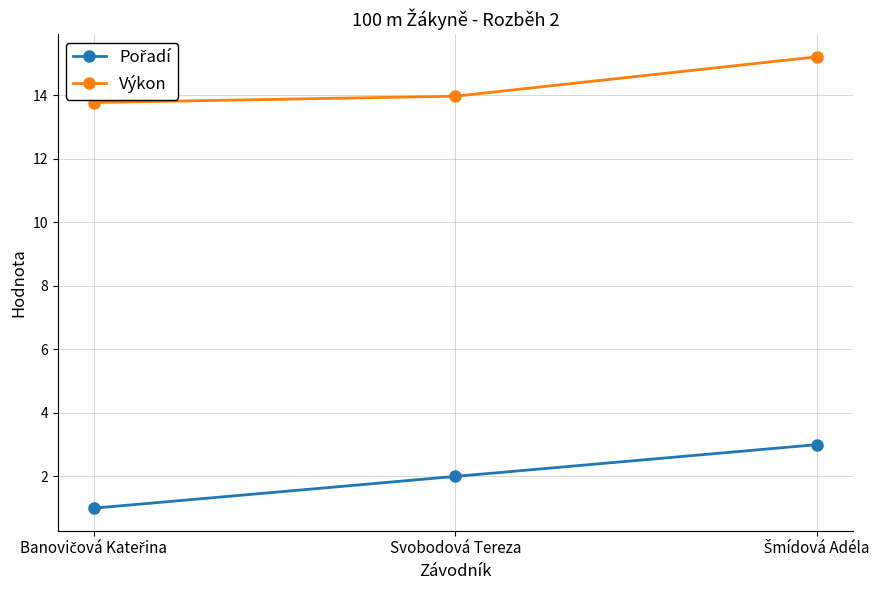

What is the difference between the maximum and minimum values in the Výkon series?

1.4